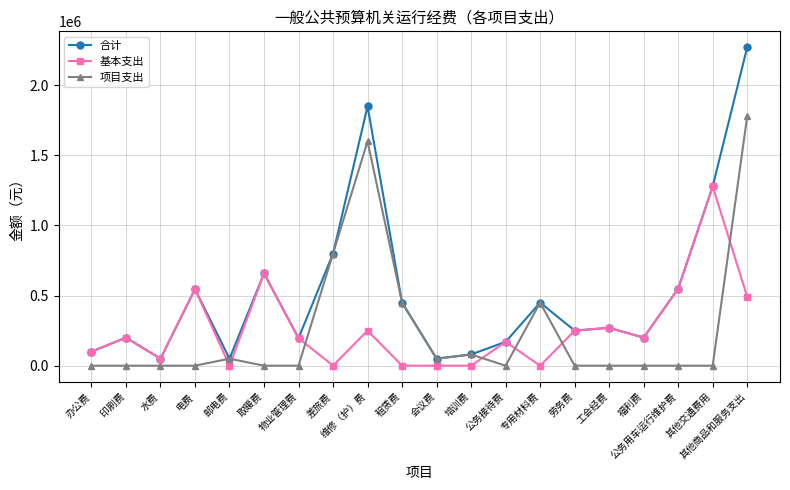

Which series has the largest range (max minus min)?

合计